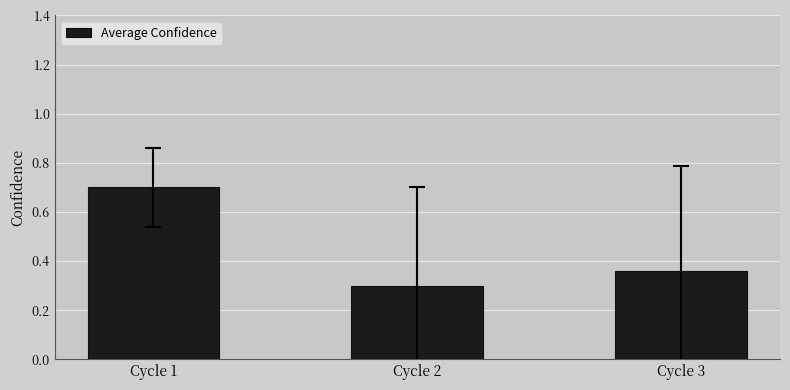

The chart shows a value of 0.2 at Cycle 1. True or false?

False